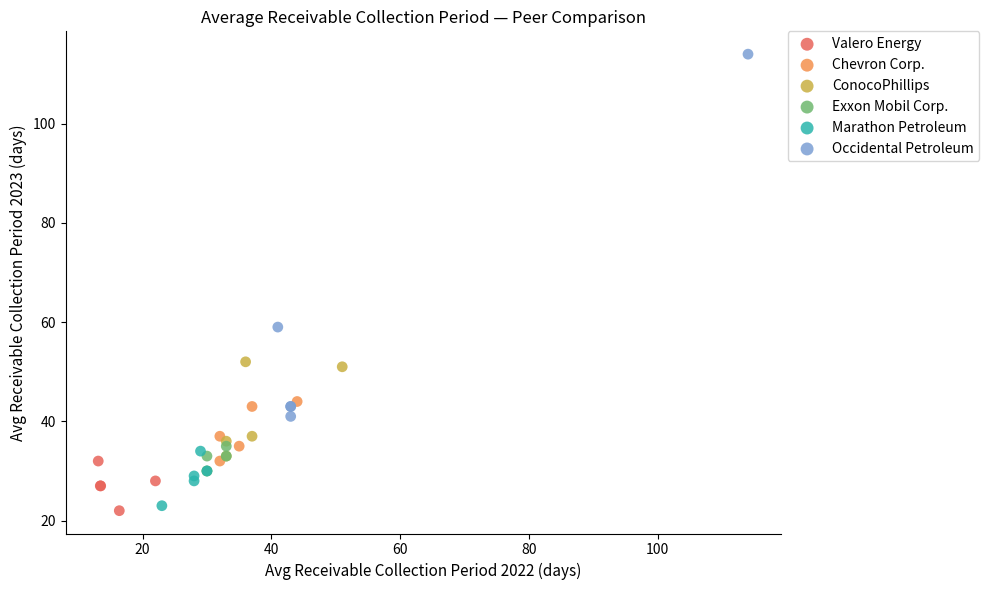

What are all the series names shown in the legend?

Valero Energy, Chevron Corp., ConocoPhillips, Exxon Mobil Corp., Marathon Petroleum, Occidental Petroleum